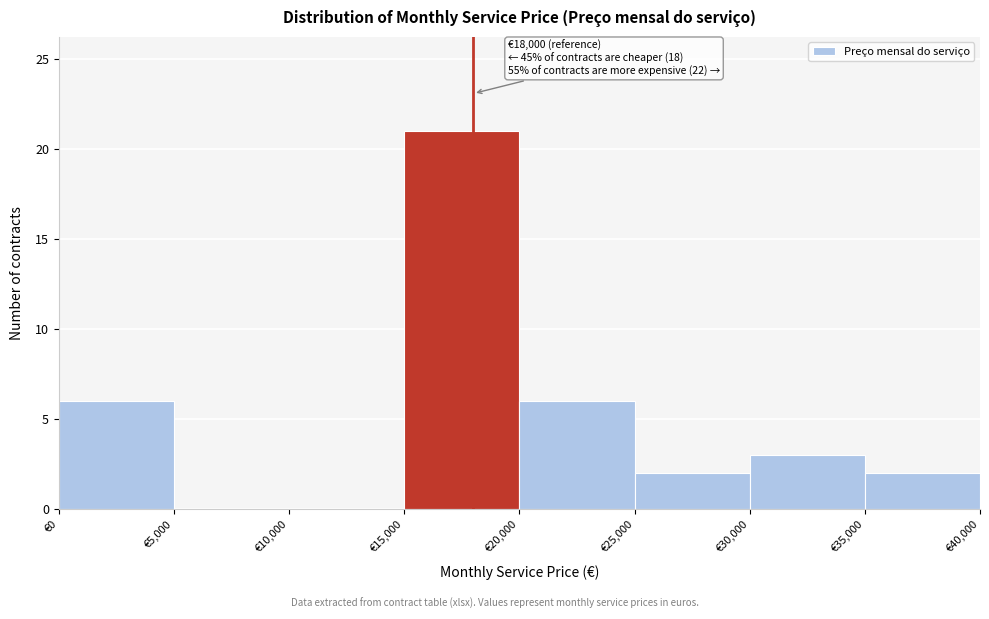

Which range on the x-axis has the tallest bar?

15000 to 20000